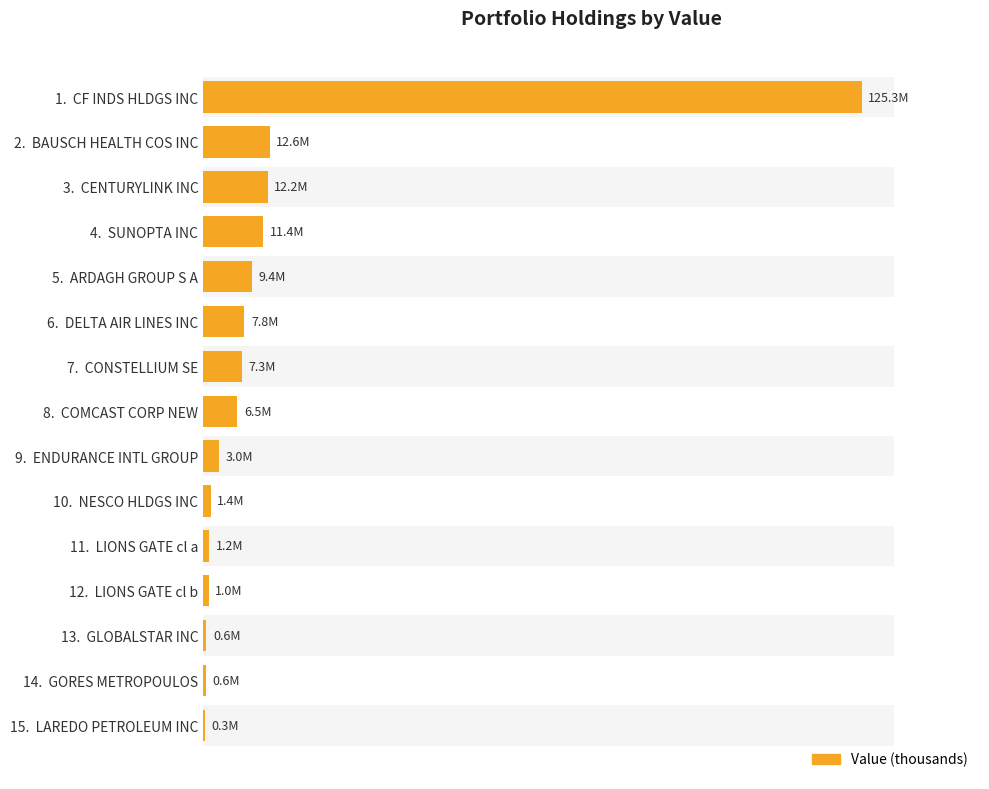

Reading left to right, what are all the values shown in this chart?

125269100	12638000	12248000	11380000	9352000	7848000	7344000	6458000	3015000	1424000	1154000	1009000	618000	558000	345000